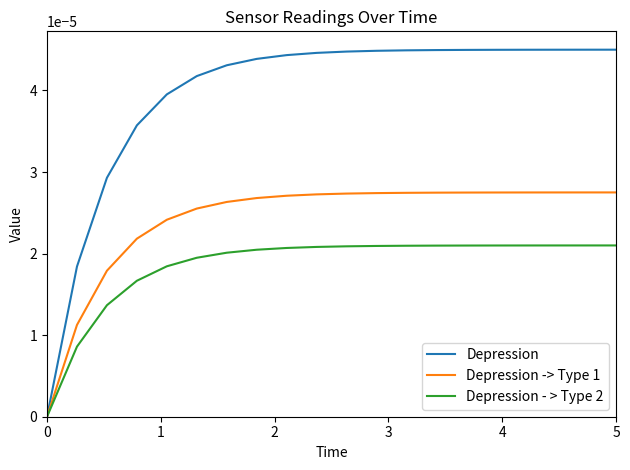

Which series has the widest spread of values?

Depression